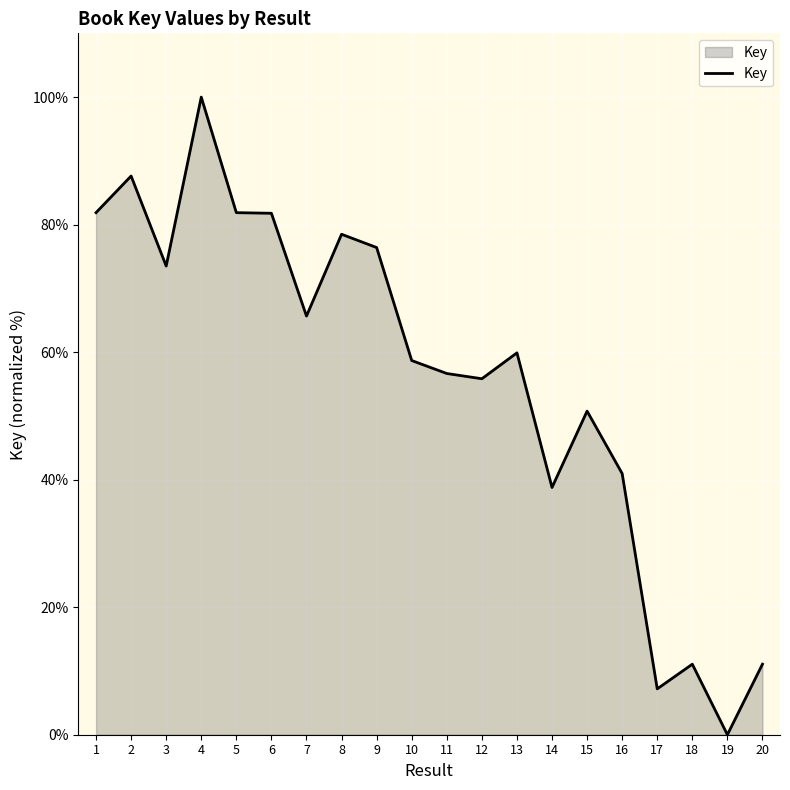

How many lines are shown in the chart?

1